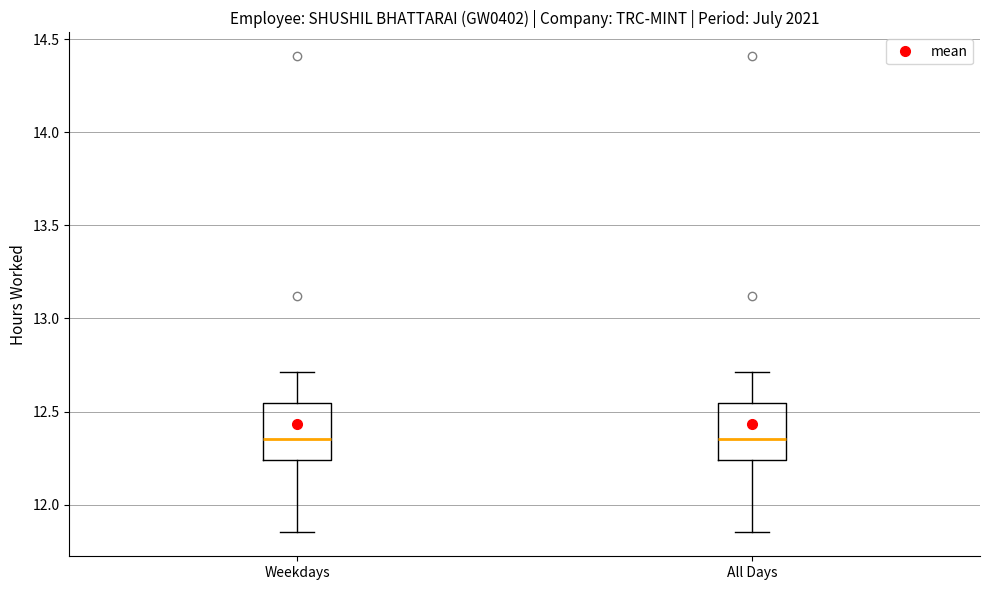

Reading left to right, read every box against the y-axis: the position of its median line, the range the box covers, and the ends of its whiskers. The values are not printed on the chart, so give them approximately, as read against the axis.

Weekdays: median 12.35, box 12.25 to 12.55, whiskers 11.85 to 12.70
All Days: median 12.35, box 12.25 to 12.55, whiskers 11.85 to 12.70